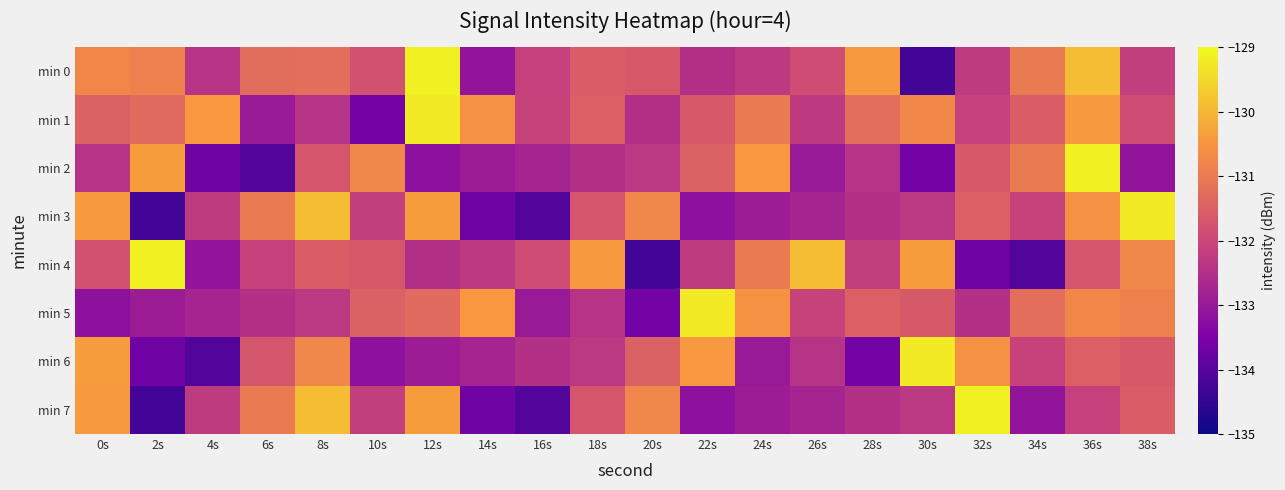

At which category does the chart reach its peak across all series?

12s